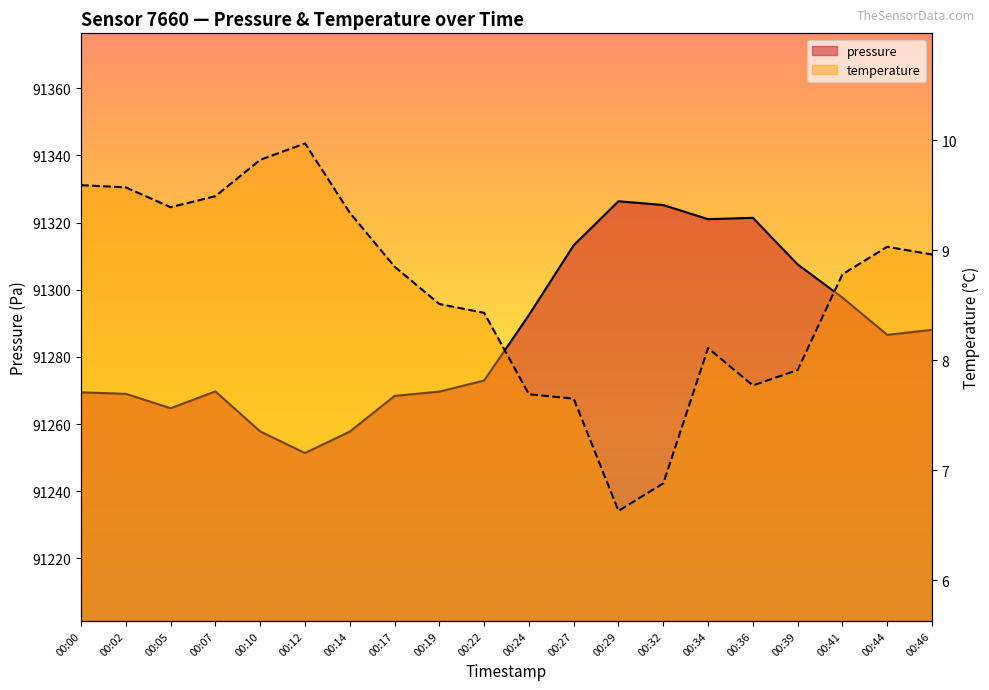

The value of pressure at 00:10 is 91257.8. True or false?

True